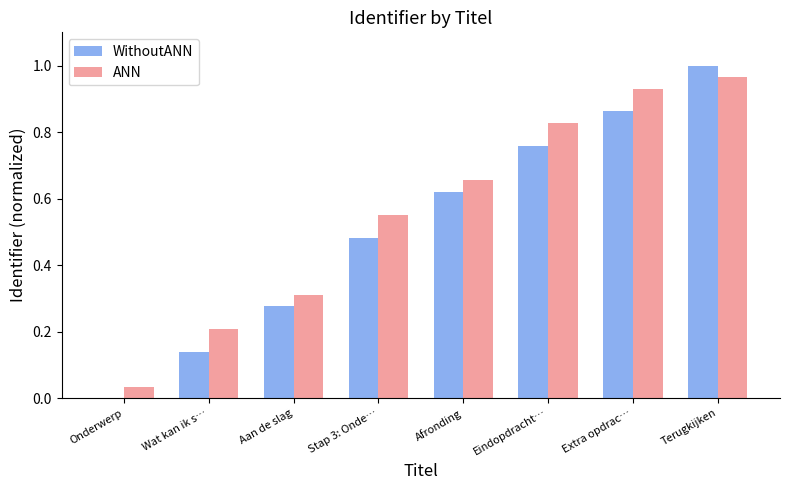

What is the sum of all WithoutANN values?

4.1